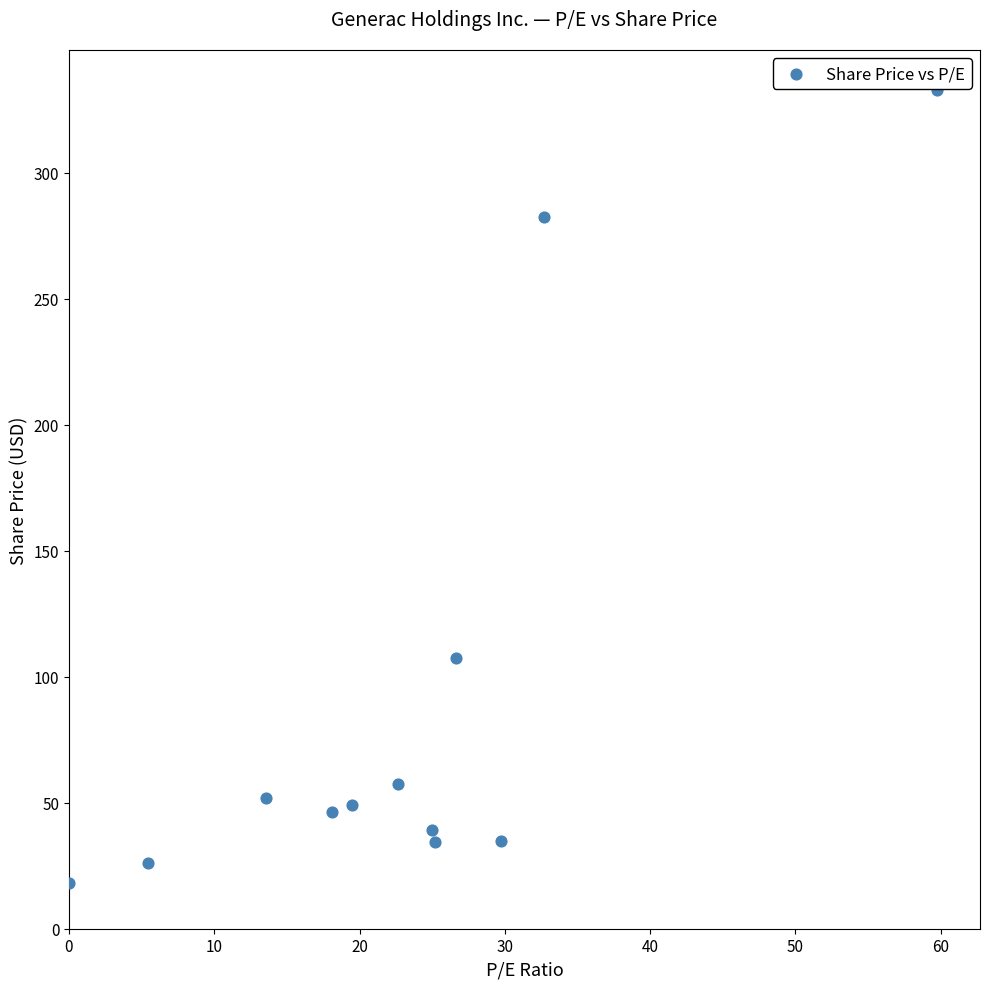

What Y value in the scatter plot is closest to 175?

107.3